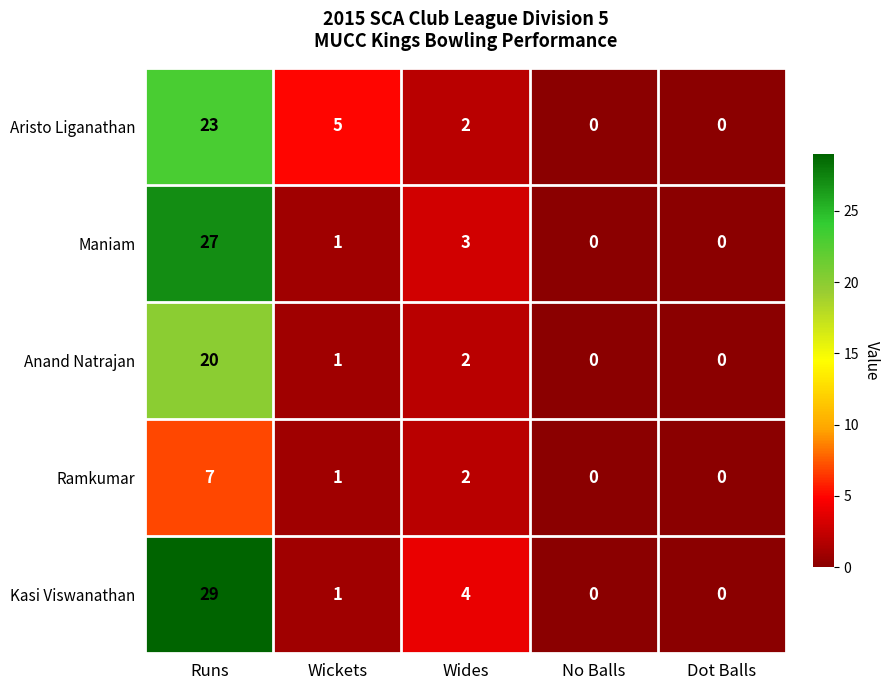

Rank the series by their maximum value, from highest to lowest.

Kasi Viswanathan, Maniam, Aristo Liganathan, Anand Natrajan, Ramkumar